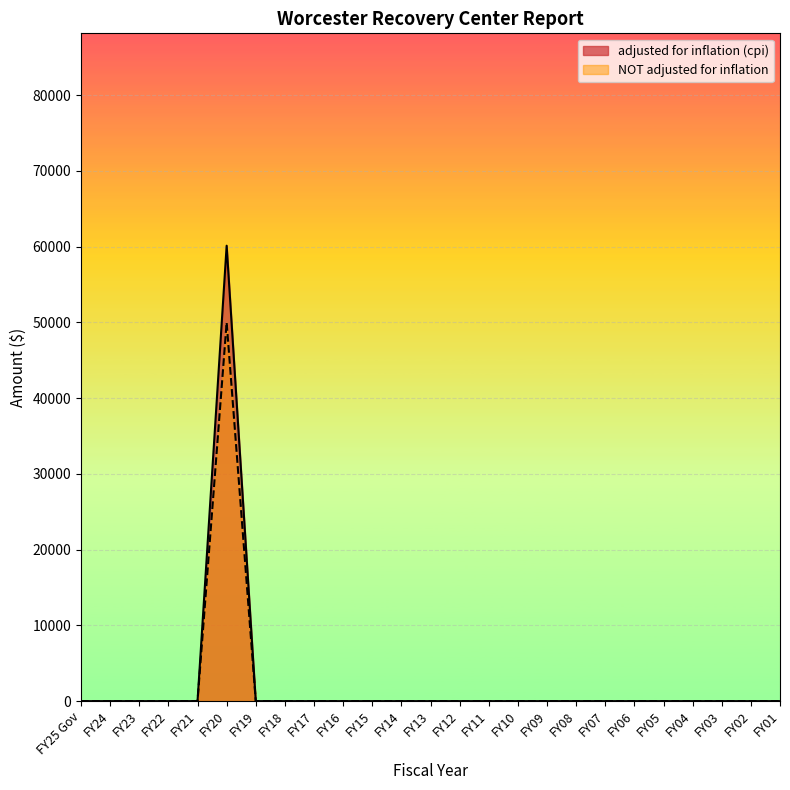

At which category does NOT adjusted for inflation reach its first local peak?

FY20